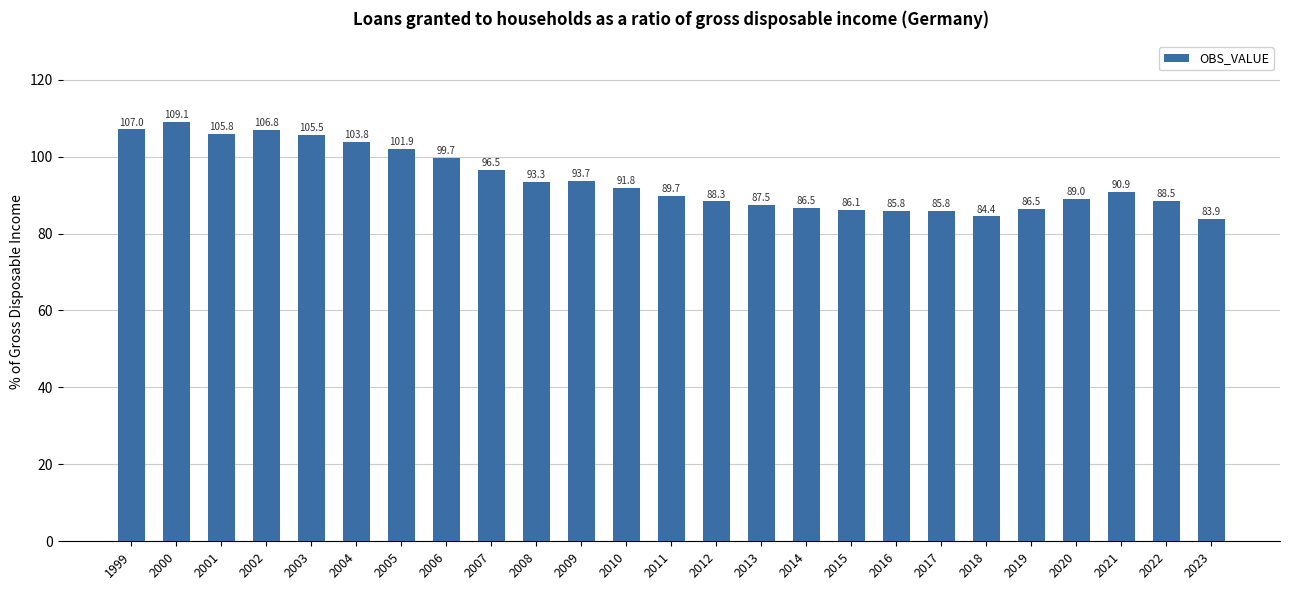

What is the greatest value displayed?

109.1